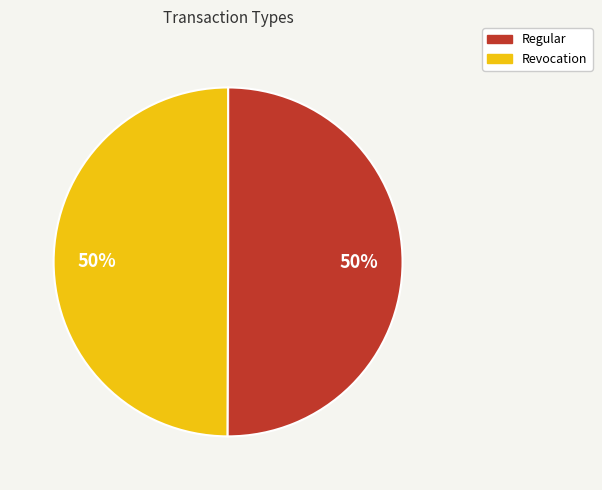

What is the ratio of the value at Revocation to the value at Regular?

1.0